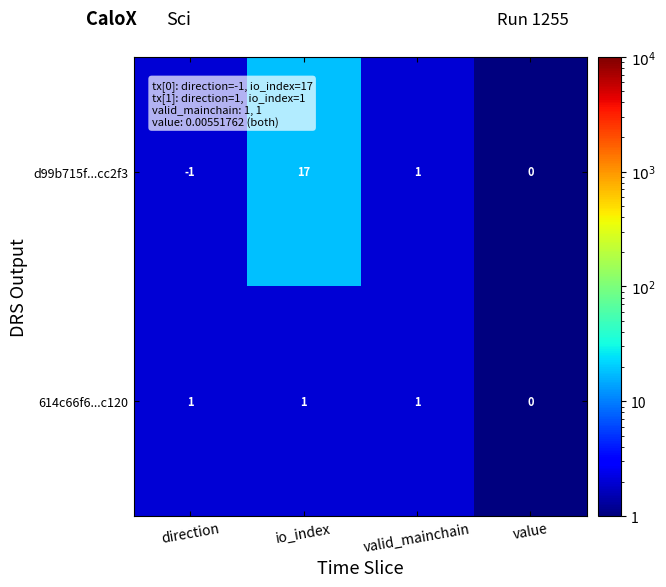

Which series has the largest total across all categories?

d99b715f...cc2f3